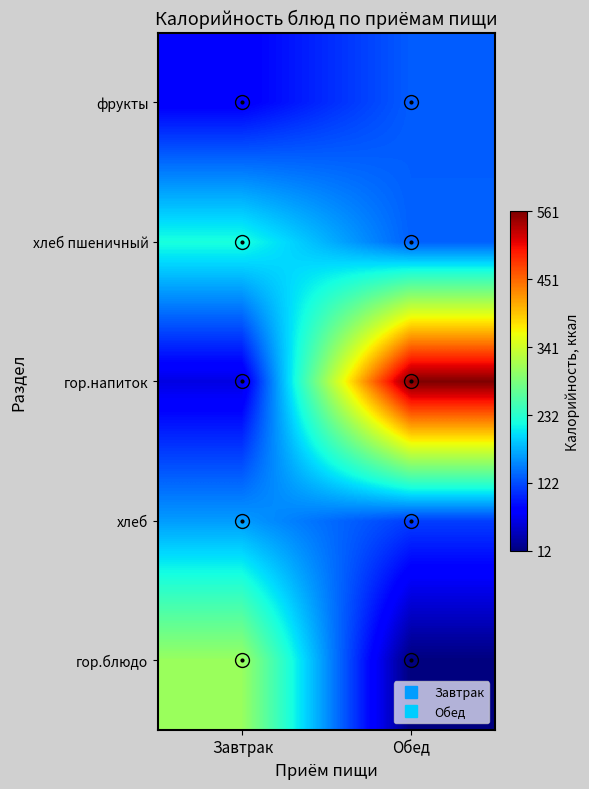

Reading right to left, what are all the values shown in this chart?

гор.блюдо: Обед=12.0	Завтрак=306.9
хлеб: Обед=114.0	Завтрак=165.7
гор.напиток: Обед=561.0	Завтрак=60.0
хлеб пшеничный: Обед=133.0	Завтрак=221.5
фрукты: Обед=131.0	Завтрак=76.0